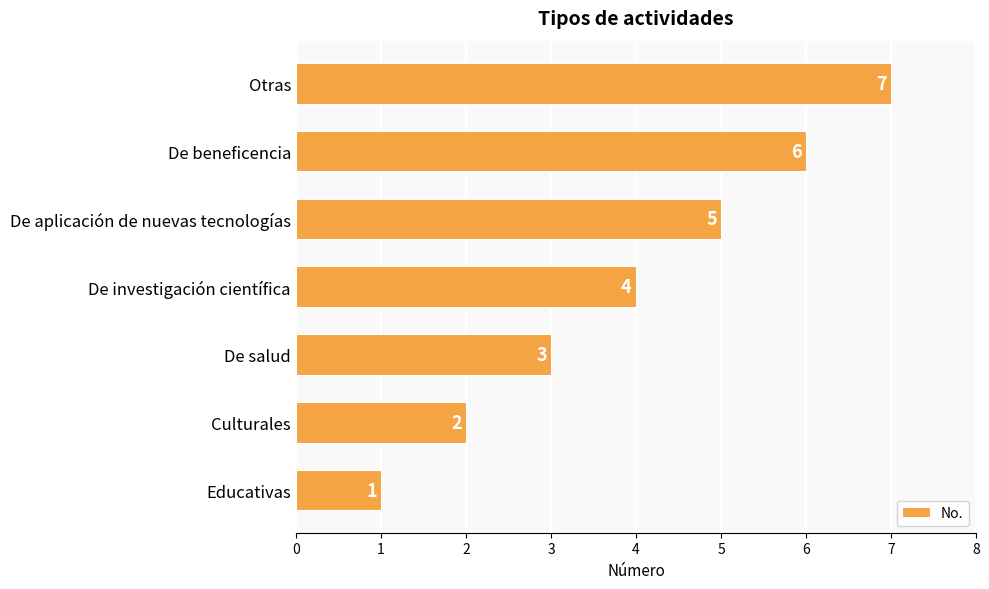

What is the difference between the second highest and minimum values?

5